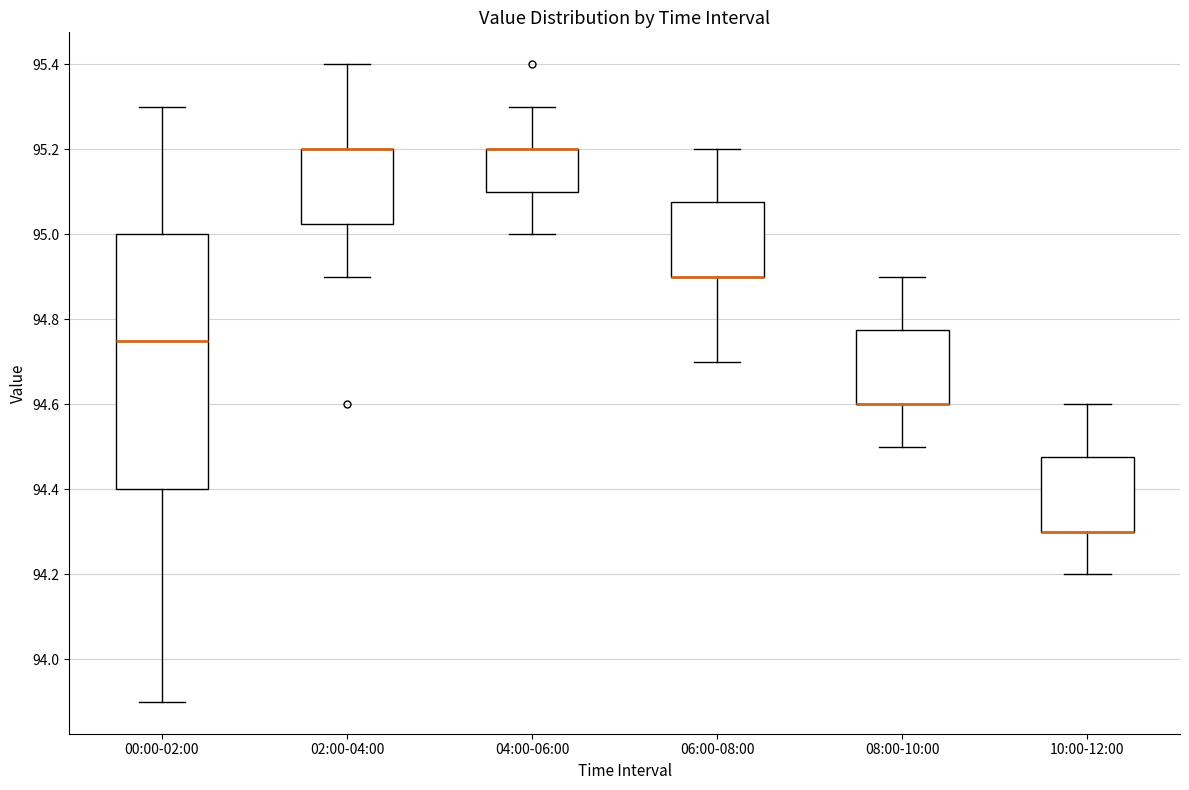

Reading left to right, read every box against the y-axis: the position of its median line, the range the box covers, and the ends of its whiskers. The values are not printed on the chart, so give them approximately, as read against the axis.

00:00-02:00: median 94.76, box 94.40 to 95.00, whiskers 93.90 to 95.30
02:00-04:00: median 95.20 (drawn on the box's upper edge), box 95.02 to 95.20, whiskers 94.90 to 95.40
04:00-06:00: median 95.20 (drawn on the box's upper edge), box 95.10 to 95.20, whiskers 95.00 to 95.30
06:00-08:00: median 94.90 (drawn on the box's lower edge), box 94.90 to 95.08, whiskers 94.70 to 95.20
08:00-10:00: median 94.60 (drawn on the box's lower edge), box 94.60 to 94.78, whiskers 94.50 to 94.90
10:00-12:00: median 94.30 (drawn on the box's lower edge), box 94.30 to 94.48, whiskers 94.20 to 94.60